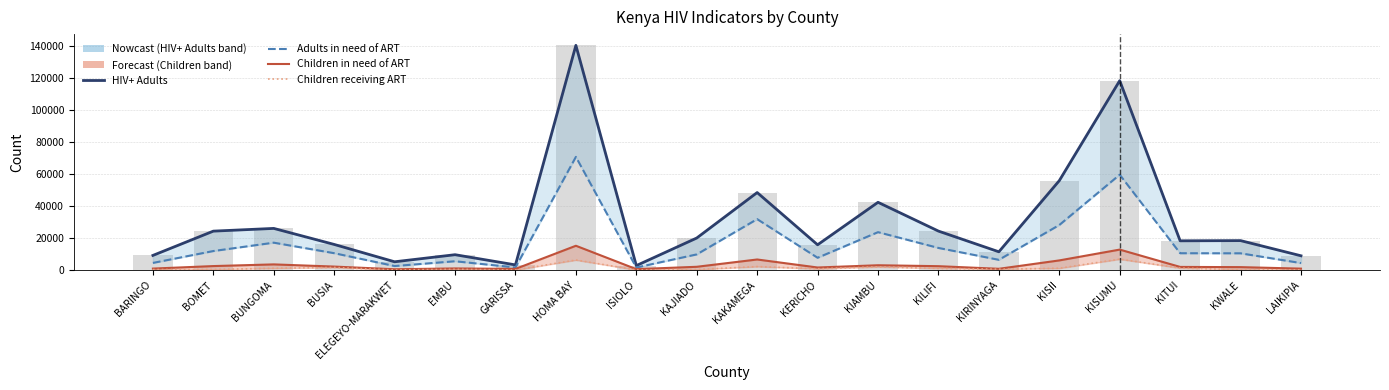

What is the value of the Adults in need of ART bar at the 14th from the left?

13868